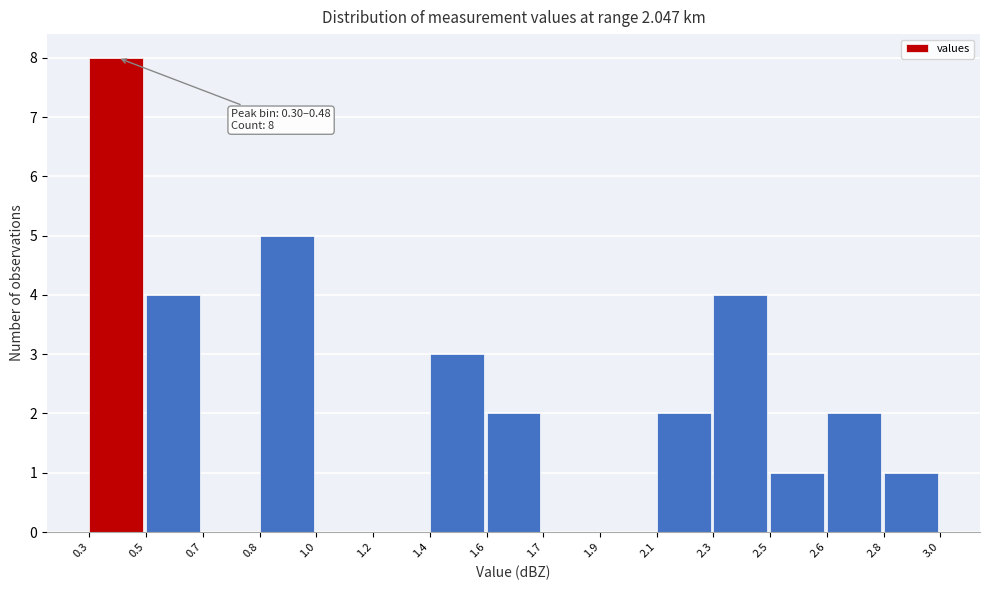

Reading left to right, what are all the values shown in this chart?

0.3=8	0.5=4	0.7=0	0.8=5	1.0=0	1.2=0	1.4=3	1.6=2	1.7=0	1.9=0	2.1=2	2.3=4	2.5=1	2.6=2	2.8=1